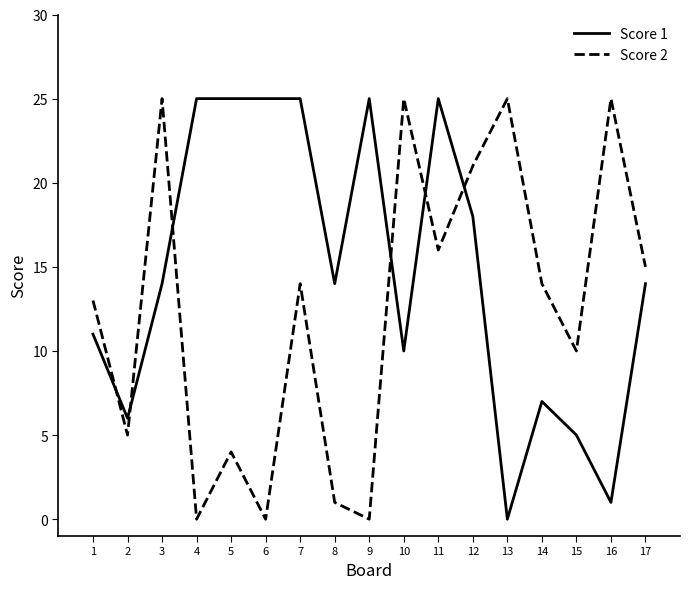

Where do Score 2 and Score 1 first cross each other?

1 and 2